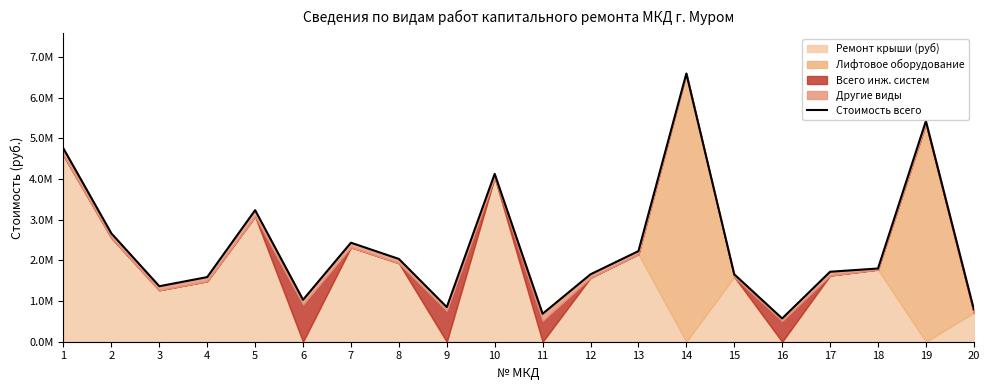

What is the difference between the maximum and minimum values?

6024763.8